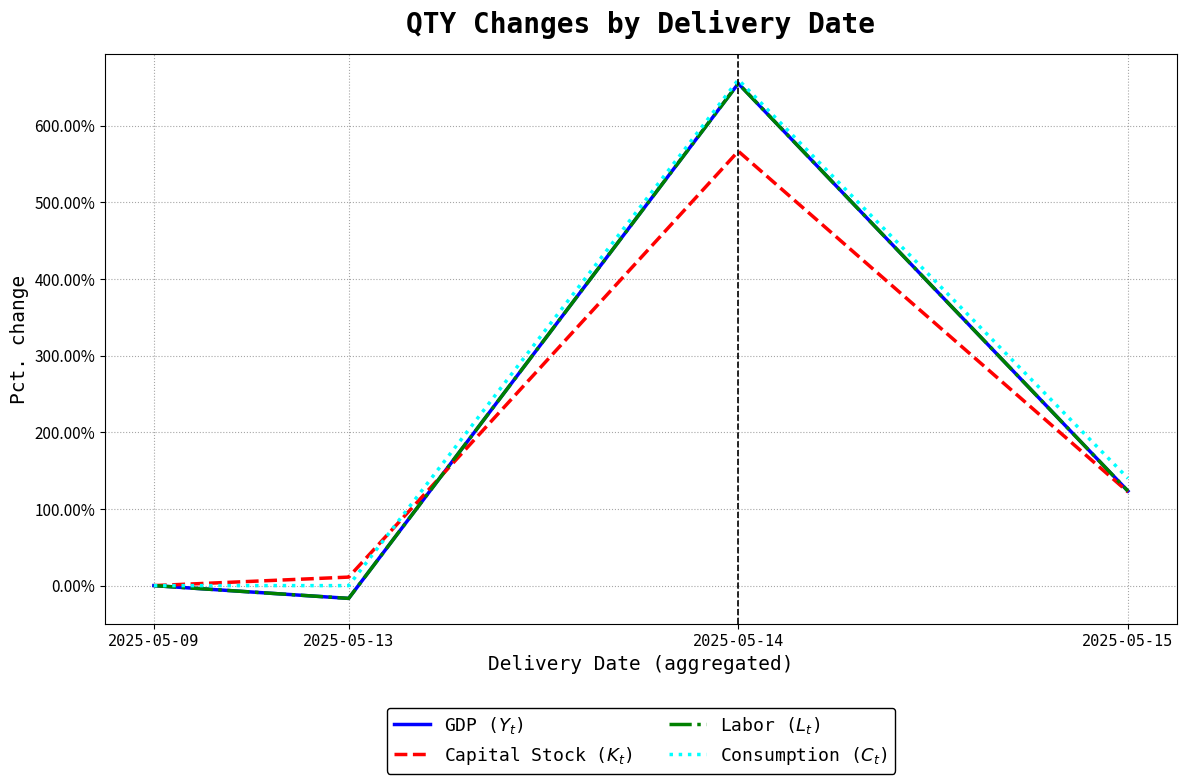

What is the minimum value shown in the chart?

-16.7